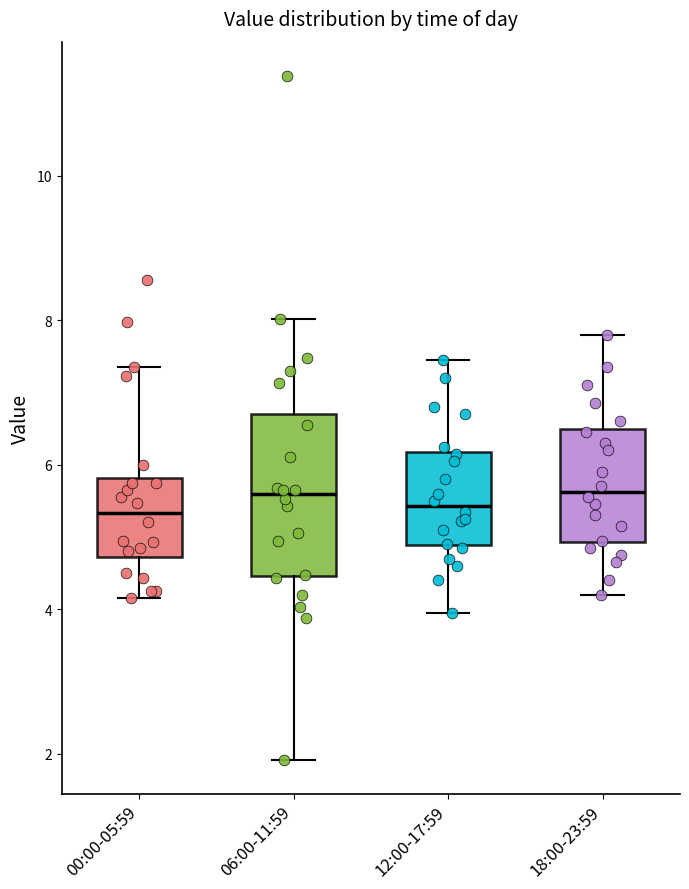

Reading left to right, read every box against the y-axis: the position of its median line, the range the box covers, and the ends of its whiskers. The values are not printed on the chart, so give them approximately, as read against the axis.

00:00-05:59: median 5.4, box 4.8 to 5.8, whiskers 4.2 to 7.4
06:00-11:59: median 5.6, box 4.4 to 6.6, whiskers 2.0 to 8.0
12:00-17:59: median 5.4, box 4.8 to 6.2, whiskers 4.0 to 7.4
18:00-23:59: median 5.6, box 5.0 to 6.4, whiskers 4.2 to 7.8